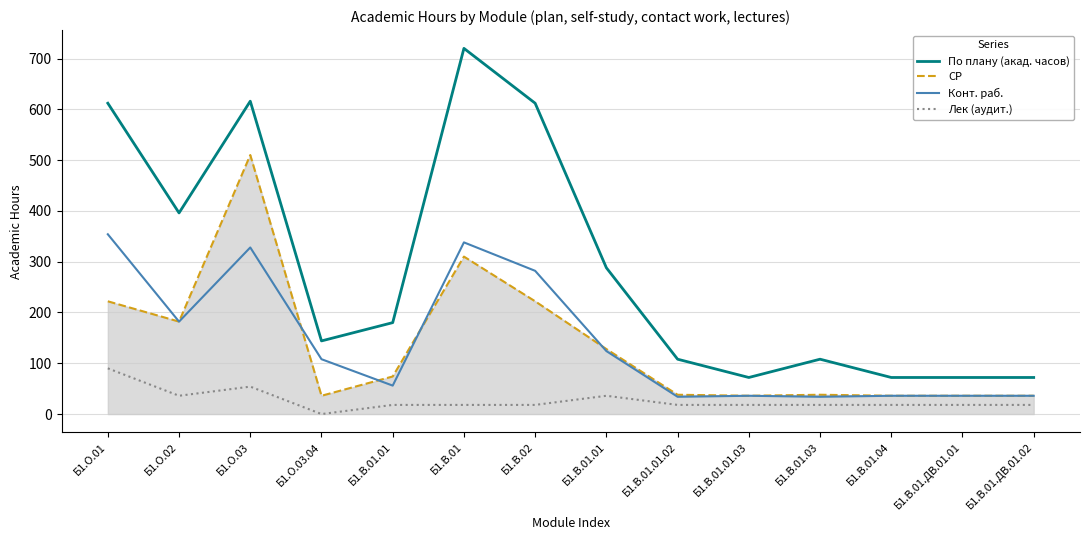

True or false: СР has a value of 16 at Б1.В.01.ДВ.01.01.

False